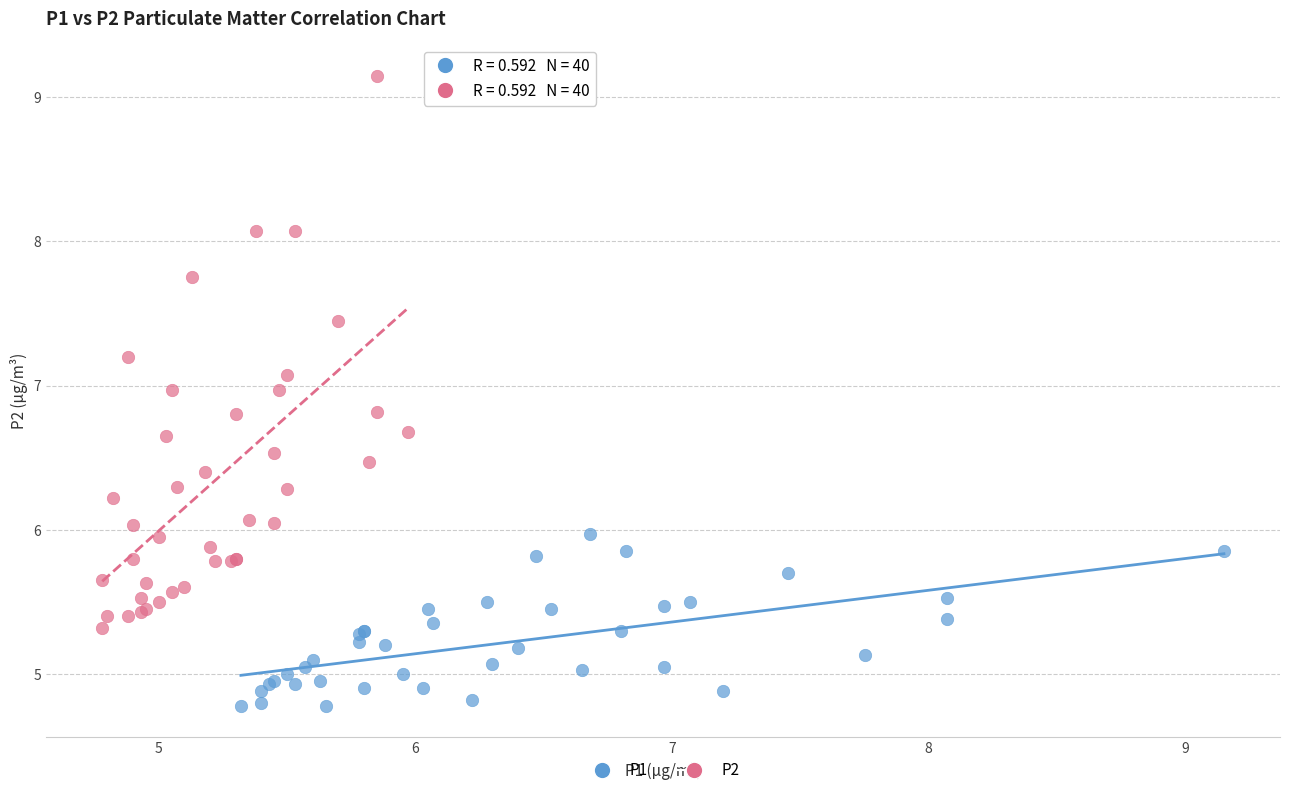

Which series contains the highest Y value?

P2